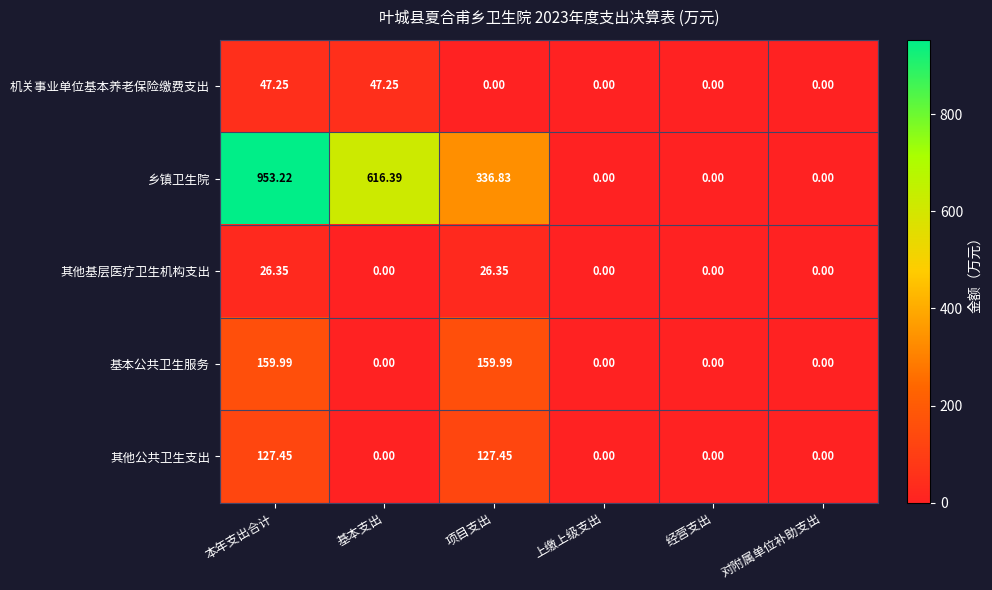

Which series has the largest total across all categories?

乡镇卫生院